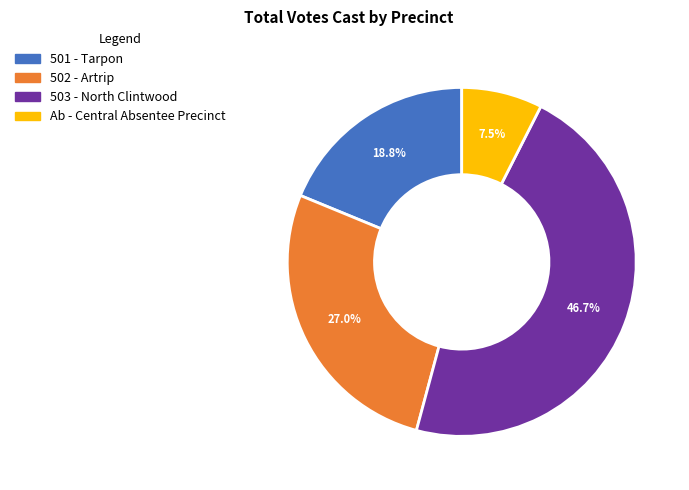

Rank the categories by value from lowest to highest.

Ab - Central Absentee Precinct, 501 - Tarpon, 502 - Artrip, 503 - North Clintwood